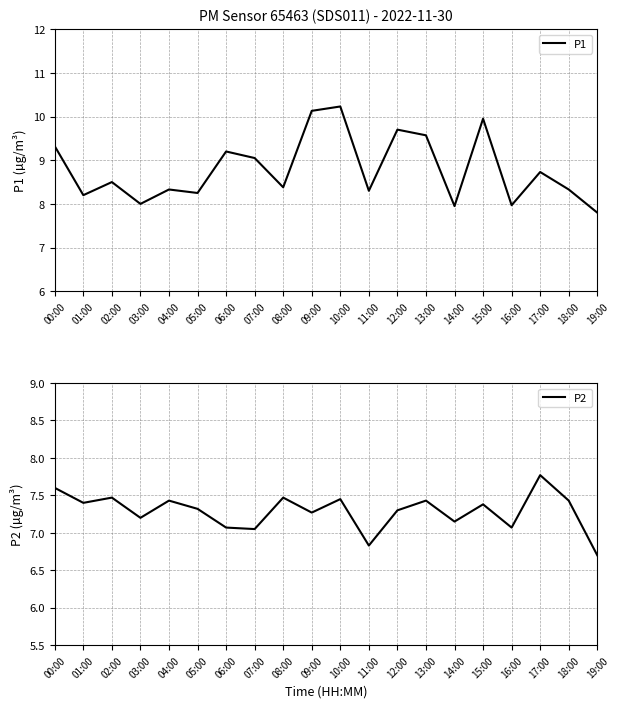

Reading right to left, list all the values displayed in this chart.

P1: 19:00=7.8	18:00=8.3	17:00=8.7	16:00=8.0	15:00=9.9	14:00=8.0	13:00=9.6	12:00=9.7	11:00=8.3	10:00=10.2	09:00=10.1	08:00=8.4	07:00=9.1	06:00=9.2	05:00=8.2	04:00=8.3	03:00=8.0	02:00=8.5	01:00=8.2	00:00=9.3
P2: 19:00=6.7	18:00=7.4	17:00=7.8	16:00=7.1	15:00=7.4	14:00=7.2	13:00=7.4	12:00=7.3	11:00=6.8	10:00=7.5	09:00=7.3	08:00=7.5	07:00=7.0	06:00=7.1	05:00=7.3	04:00=7.4	03:00=7.2	02:00=7.5	01:00=7.4	00:00=7.6